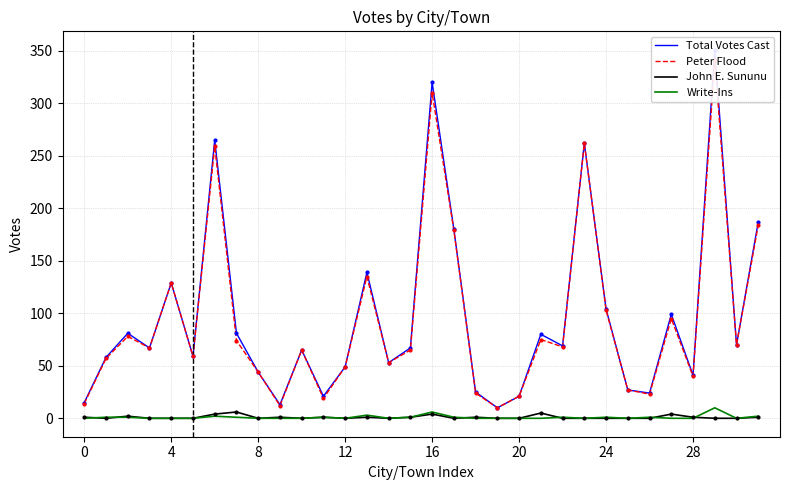

At which category is the sum across all series the highest?

29